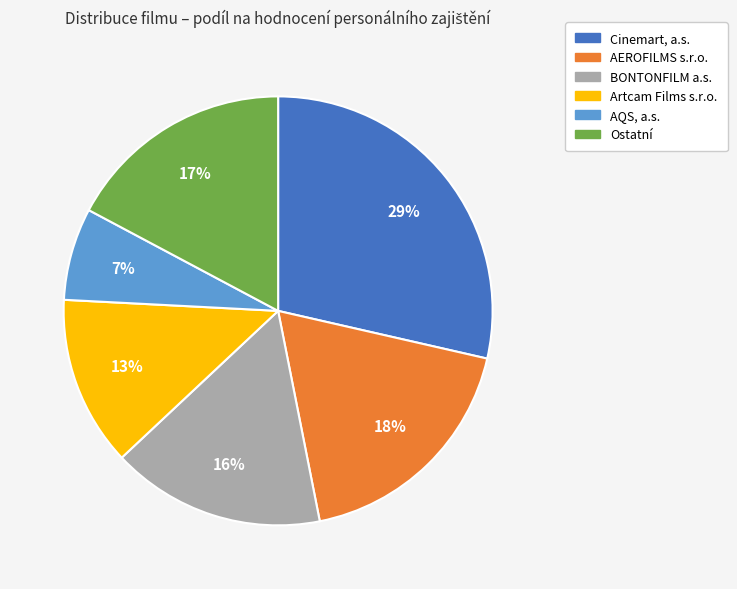

To the nearest percent, what is the average slice percentage?

17%